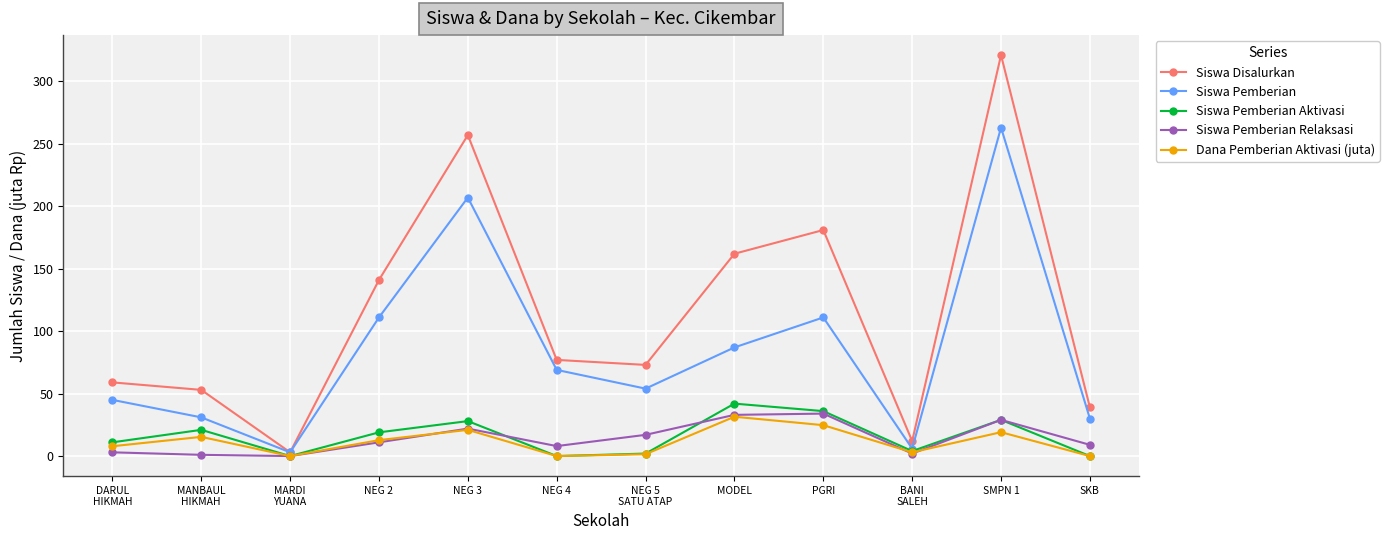

True or false: Siswa Pemberian and Dana Pemberian Aktivasi (juta) intersect in this chart.

False